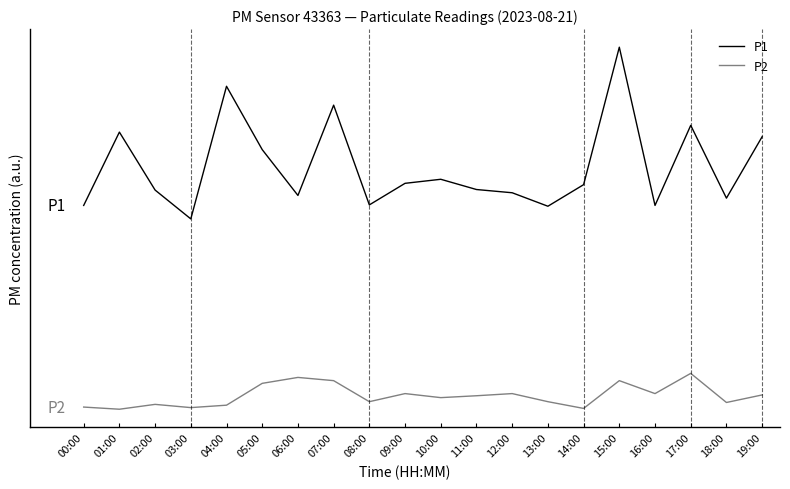

Which category has the lowest value in the P2 series?

01:00